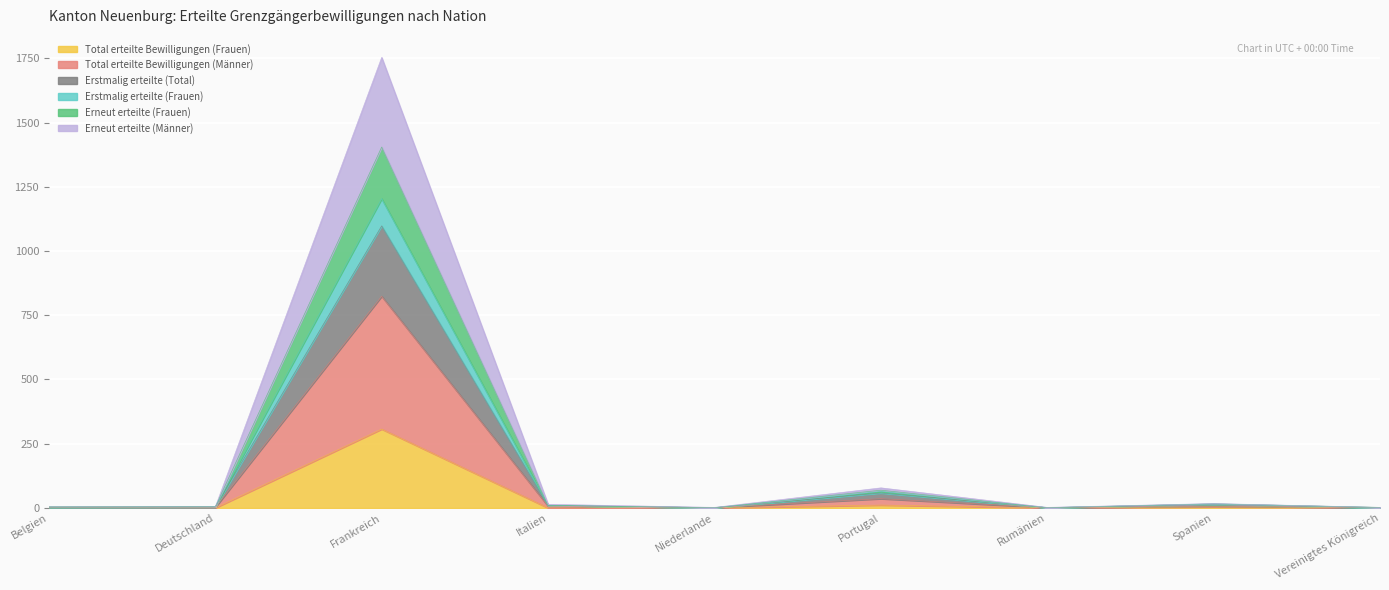

List the labels in order of Erstmalig erteilte (Total) value, largest first.

Frankreich, Portugal, Spanien, Italien, Deutschland, Belgien, Niederlande, Rumänien, Vereinigtes Königreich